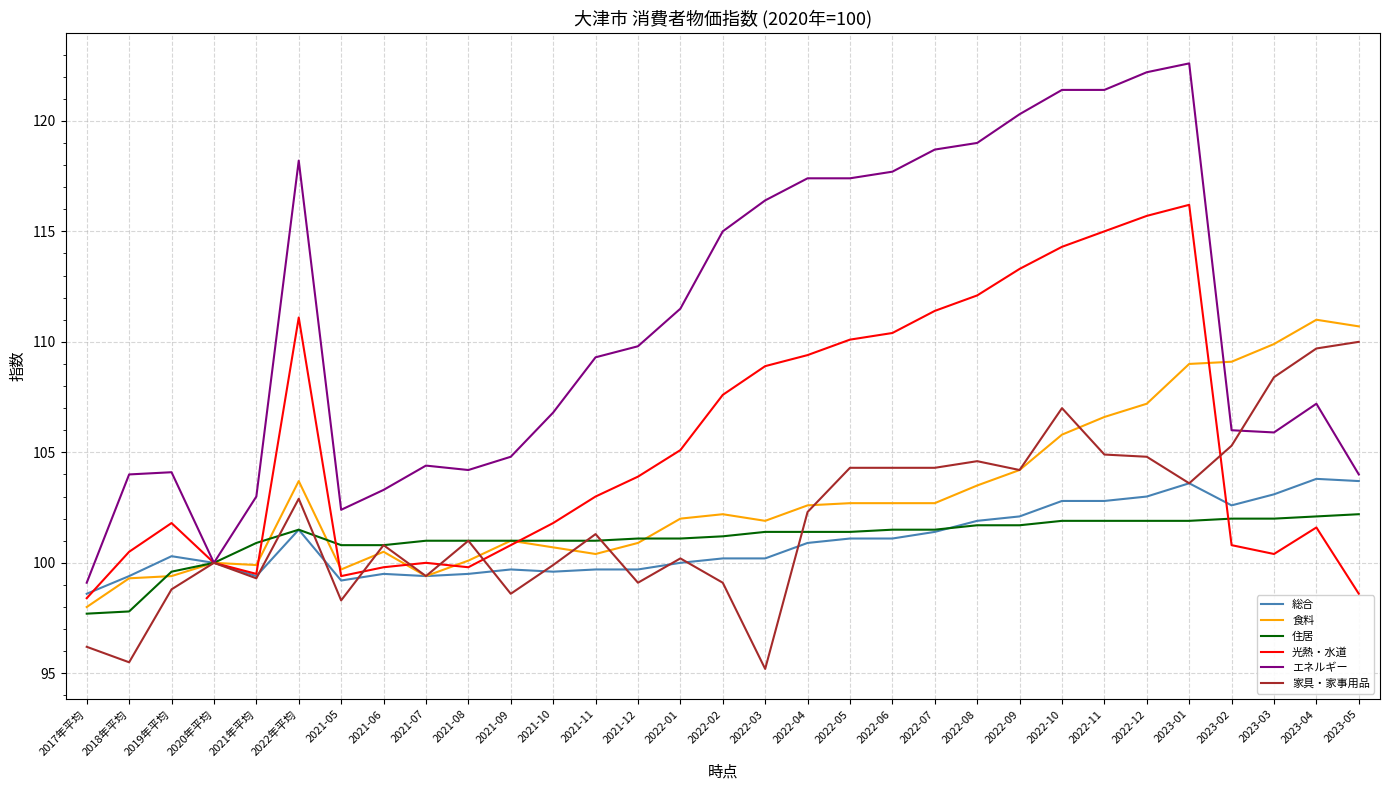

True or false: 家具・家事用品 has a value of 108.4 at 2023-03.

True